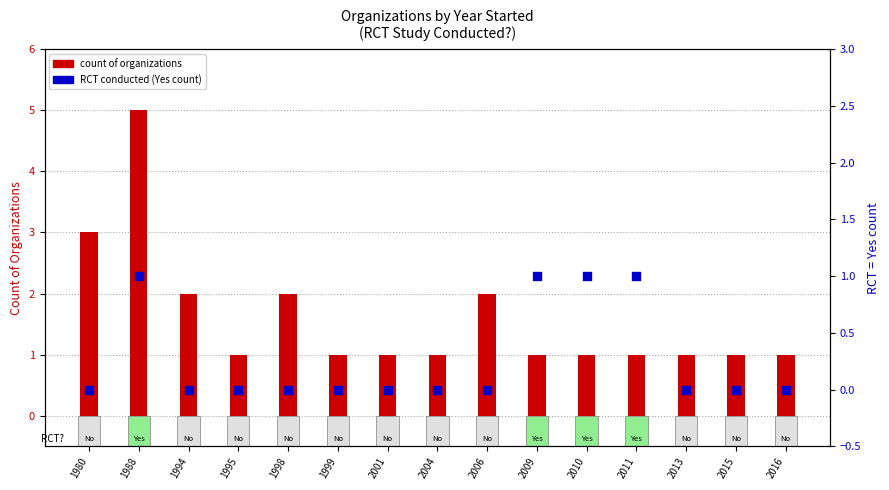

Which series has the largest total across all categories?

count of organizations